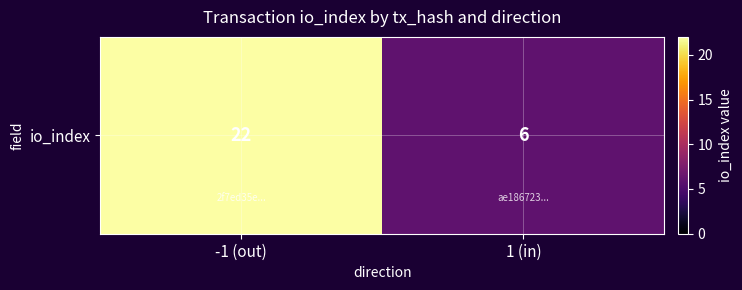

Is it true that the value at 1 (in) is 6?

True